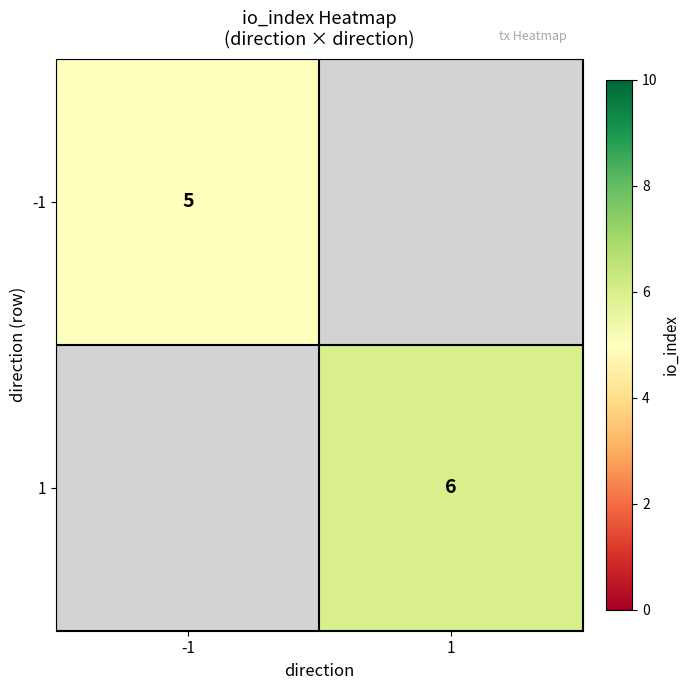

True or false: -1 has a value of 5 at -1.

True